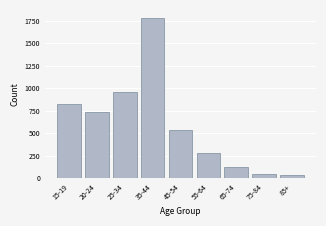

Reading left to right, list all the values displayed in this chart.

15-19=825	20-24=731	25-34=954	35-44=1781	45-54=536	55-64=281	65-74=124	75-84=46	85+=38